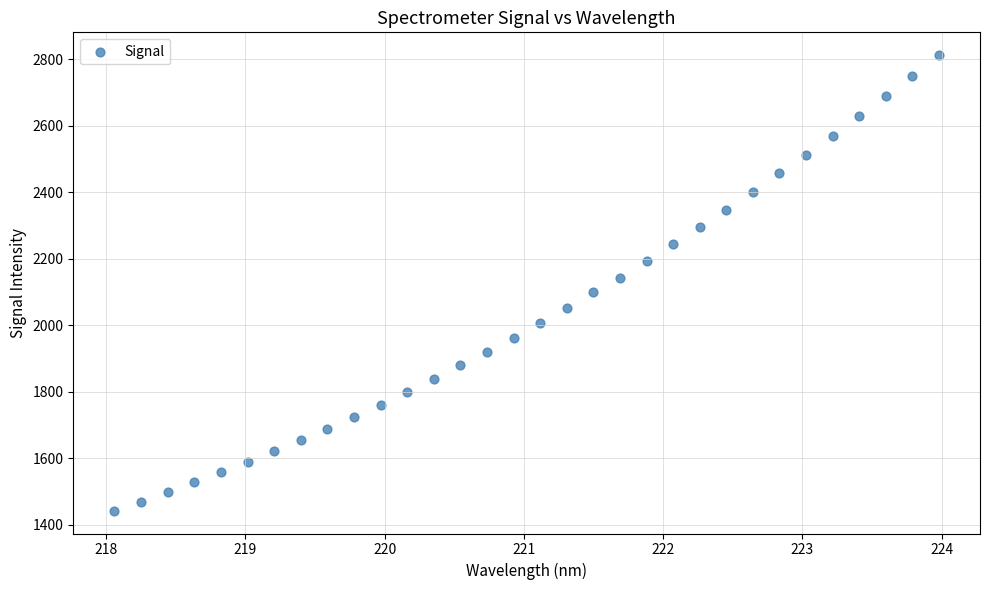

What is the range of X values (max minus min)?

5.9